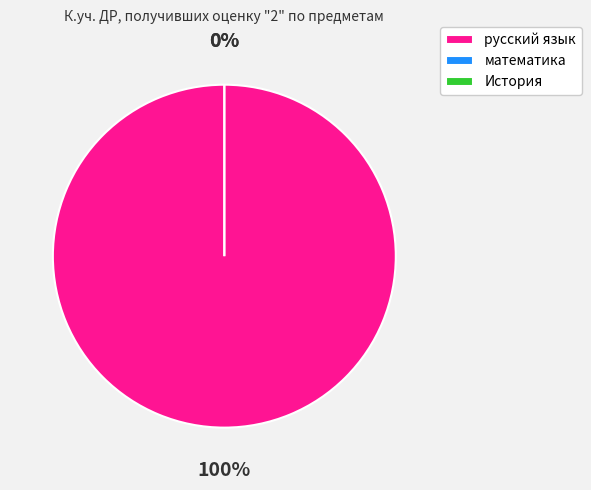

To the nearest percent, what percentage of the pie is русский язык?

100%